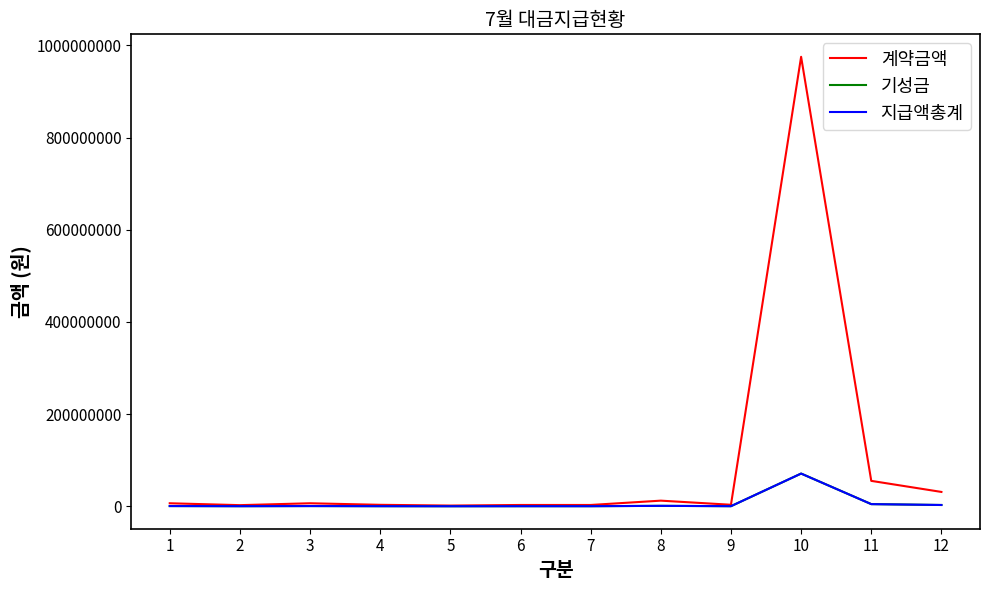

List the labels in order of 지급액총계 value, smallest first.

5, 6, 7, 2, 4, 9, 1, 3, 8, 12, 11, 10